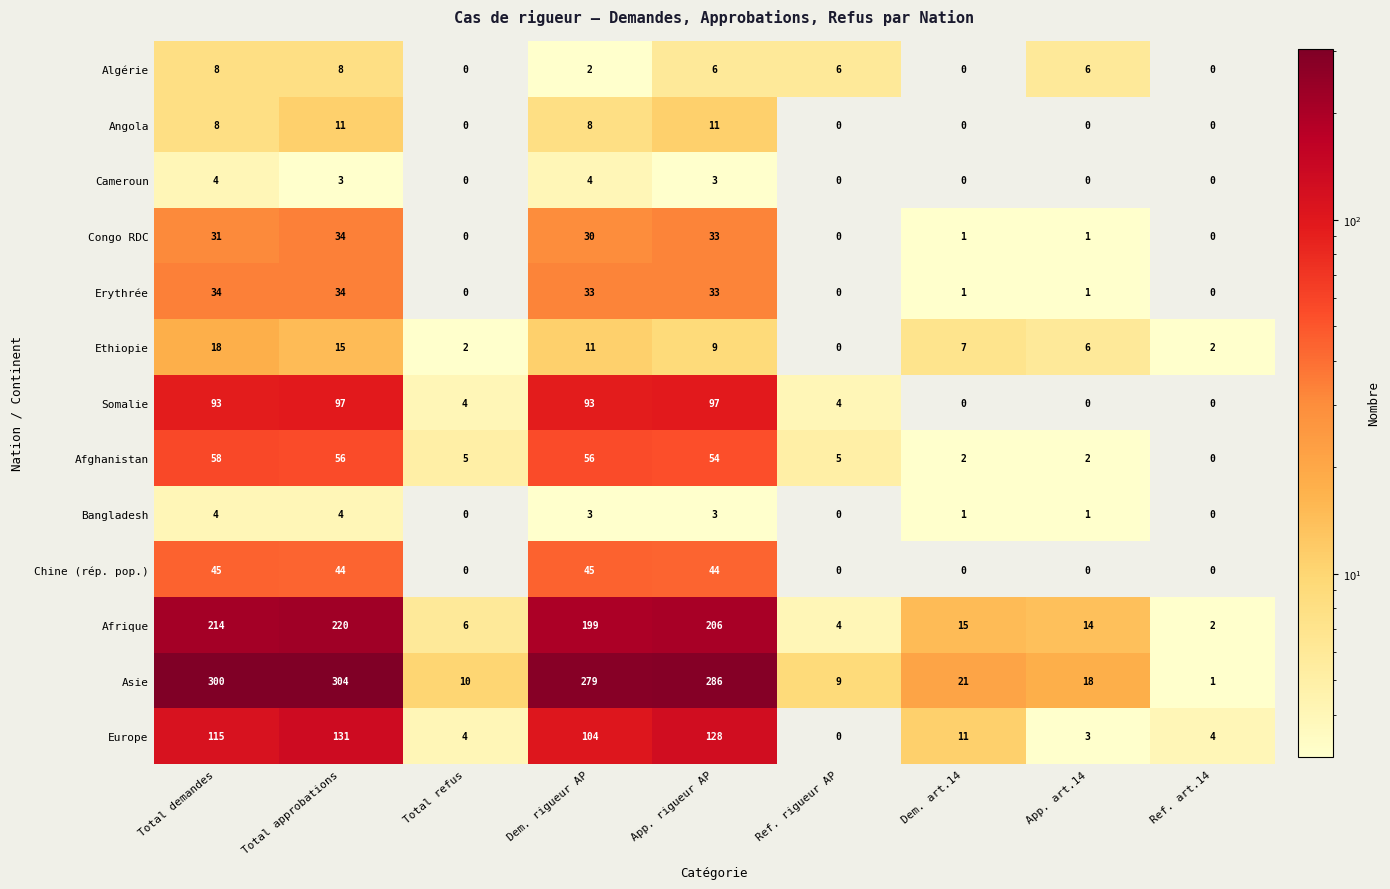

Which series changed the most between App. rigueur AP and App. art.14?

Asie